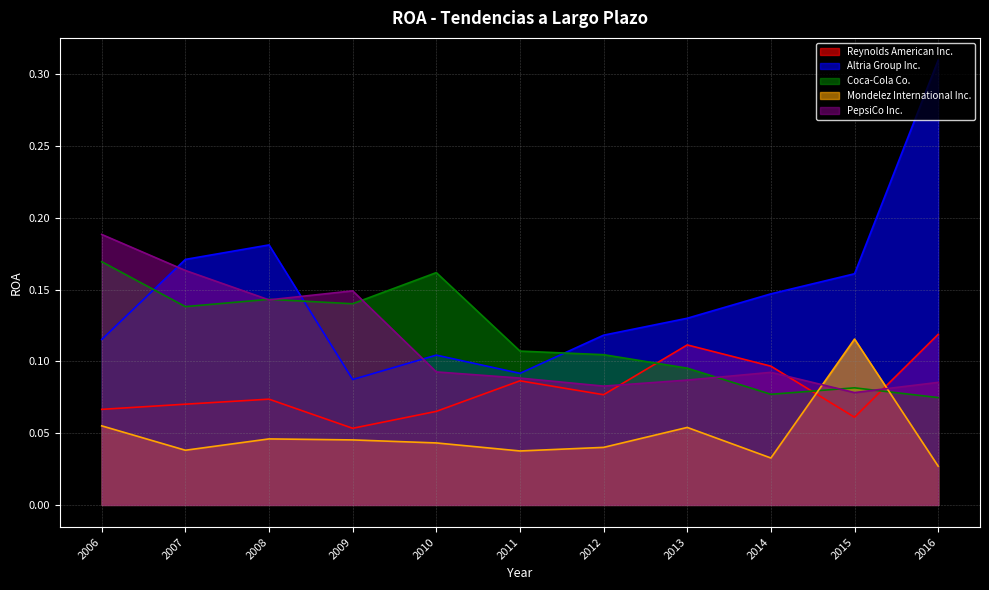

Reading left to right, what are all the values shown in this chart?

Reynolds American Inc.: 0.1	0.1	0.1	0.1	0.1	0.1	0.1	0.1	0.1	0.1	0.1
Altria Group Inc.: 0.1	0.2	0.2	0.1	0.1	0.1	0.1	0.1	0.1	0.2	0.3
Coca-Cola Co.: 0.2	0.1	0.1	0.1	0.2	0.1	0.1	0.1	0.1	0.1	0.1
Mondelez International Inc.: 0.1	0.0	0.0	0.0	0.0	0.0	0.0	0.1	0.0	0.1	0.0
PepsiCo Inc.: 0.2	0.2	0.1	0.1	0.1	0.1	0.1	0.1	0.1	0.1	0.1